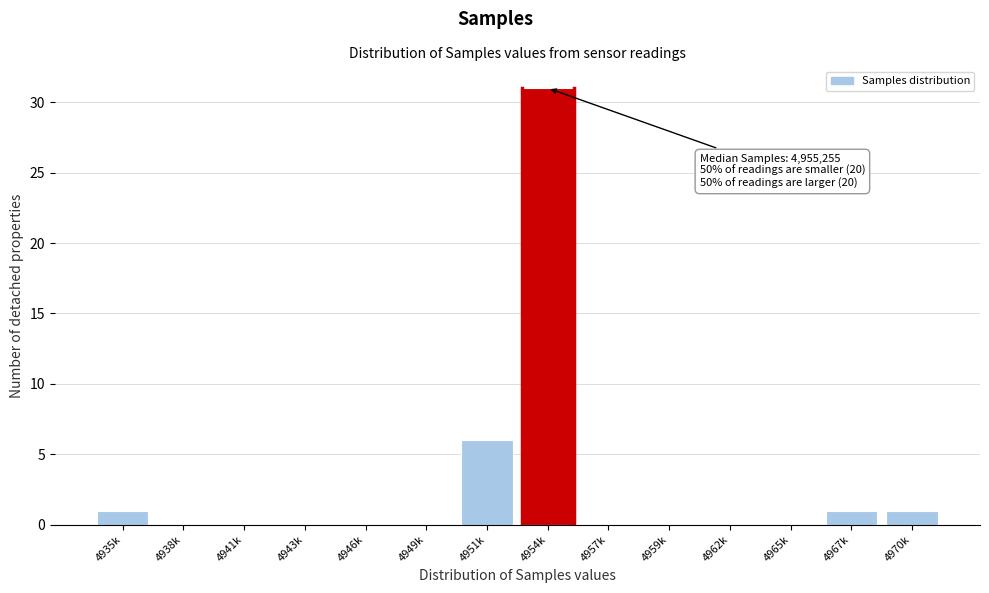

Reading left to right, extract all data points from this chart.

4935k=1	4938k=0	4941k=0	4943k=0	4946k=0	4949k=0	4951k=6	4954k=31	4957k=0	4959k=0	4962k=0	4965k=0	4967k=1	4970k=1